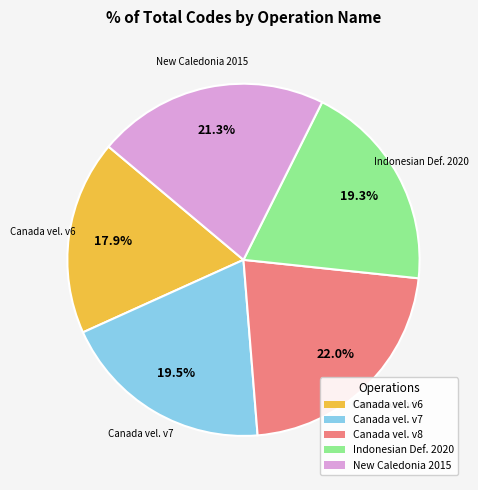

How many segments does this pie chart have?

5